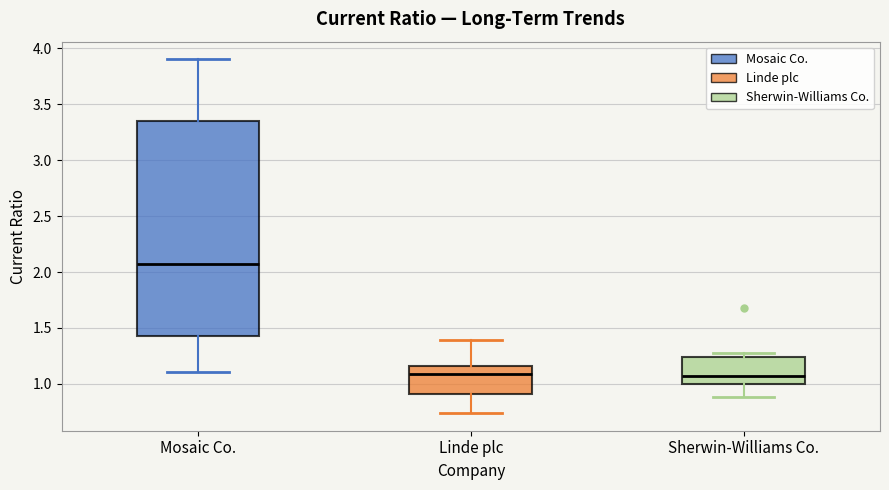

Comparing the boxes themselves (not the whiskers), which one is the tallest?

Mosaic Co.